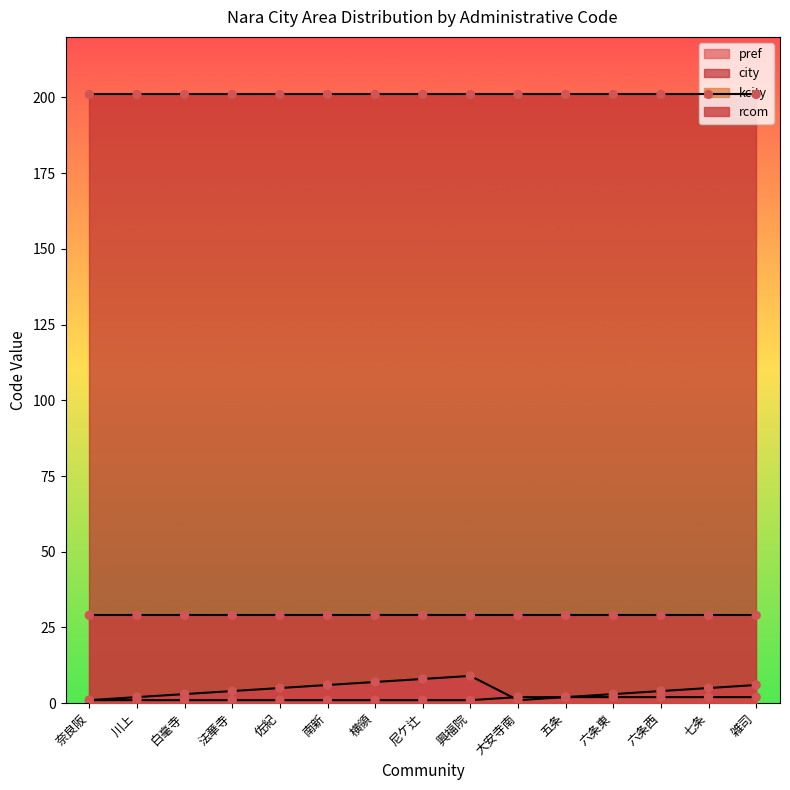

Which series has the largest Y range (max minus min)?

rcom